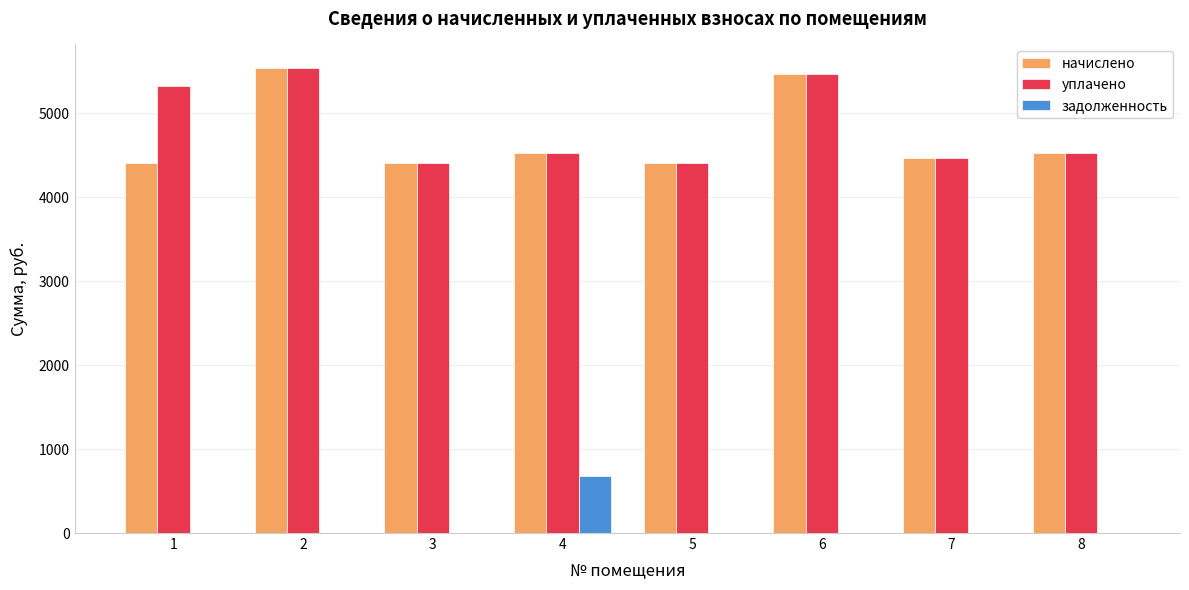

Reading right to left, list all the values displayed in this chart.

начислено: 4520.9	4458.8	5464.8	4409.1	4520.9	4409.1	5539.3	4409.1
уплачено: 4520.9	4458.8	5464.8	4409.1	4520.9	4409.1	5539.3	5317.9
задолженность: 0.0	0.0	0.0	0.0	678.0	0.0	0.0	0.0